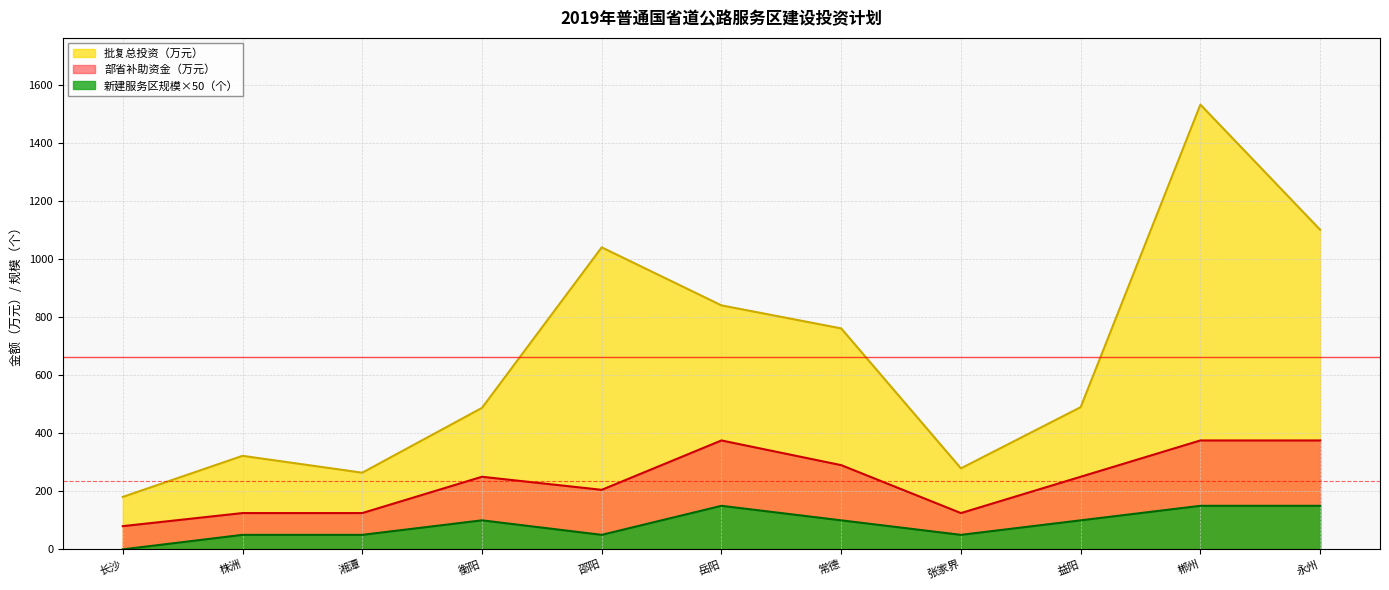

What is the sum of all 批复总投资（万元） values?

7294.3